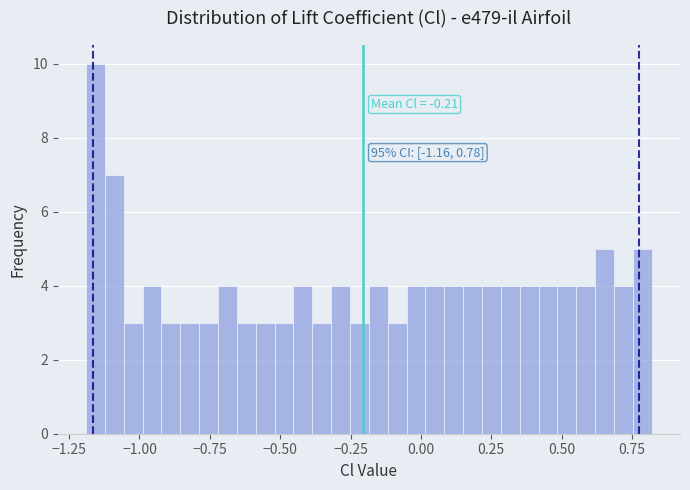

Read against the x-axis, roughly where is the centre of the tallest bar?

-1.15